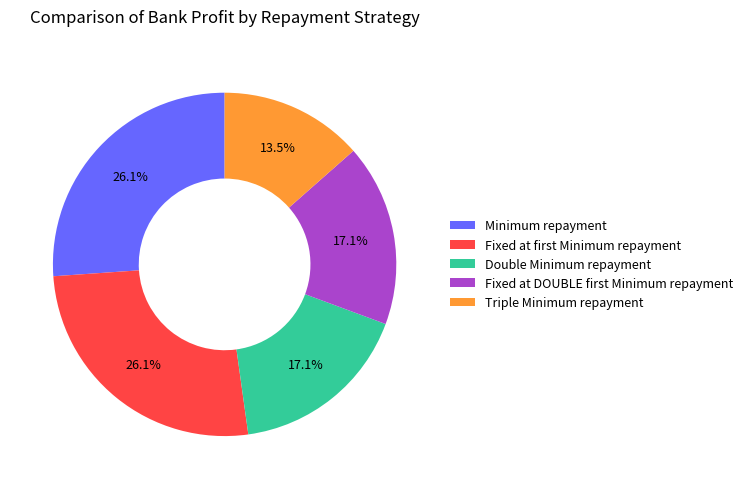

Does Minimum repayment represent more than half of the total?

No